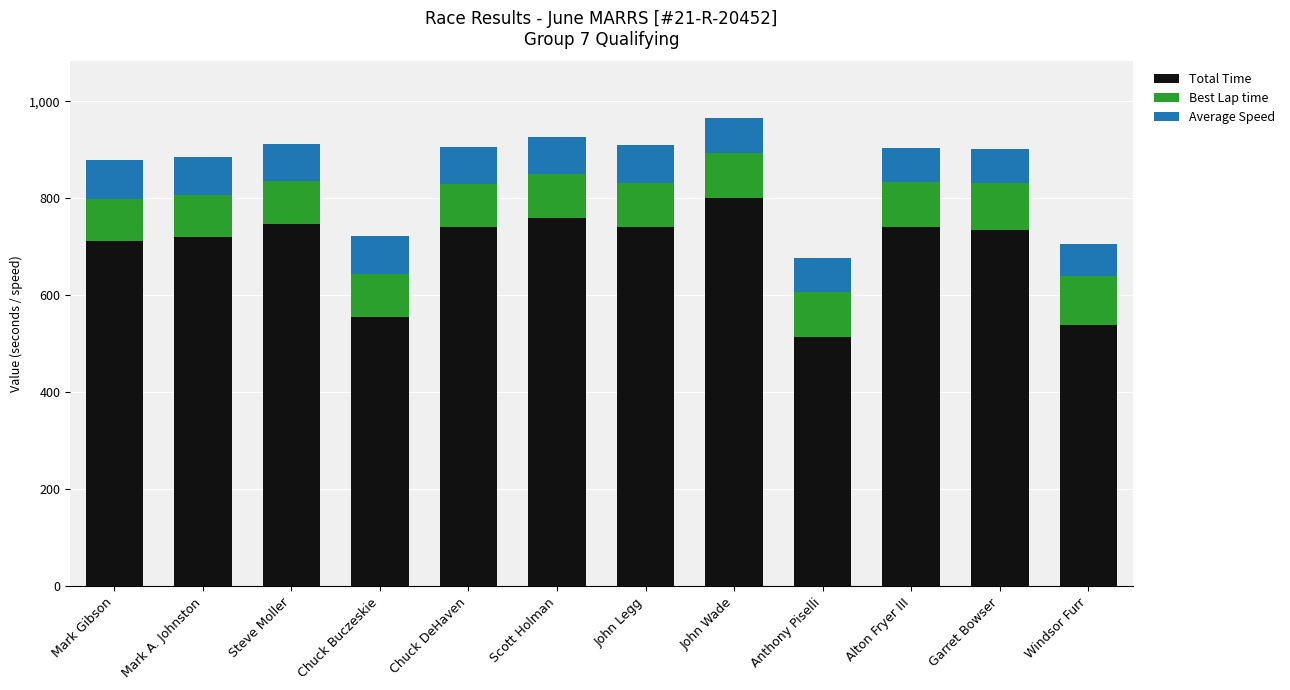

Read the Total Time value at Chuck Buczeskie.

555.9